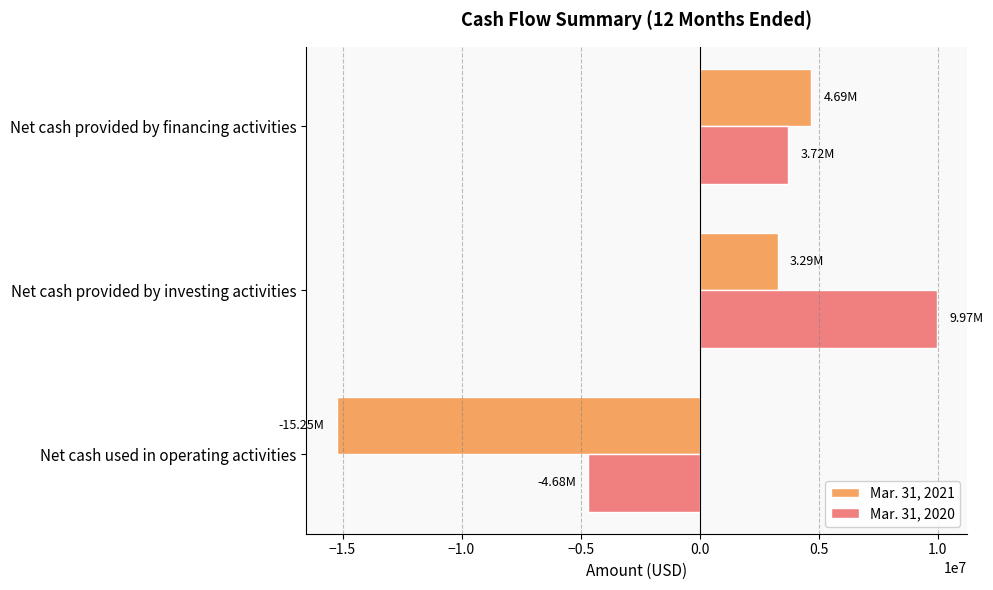

Which series has the largest total across all categories?

Mar. 31, 2020